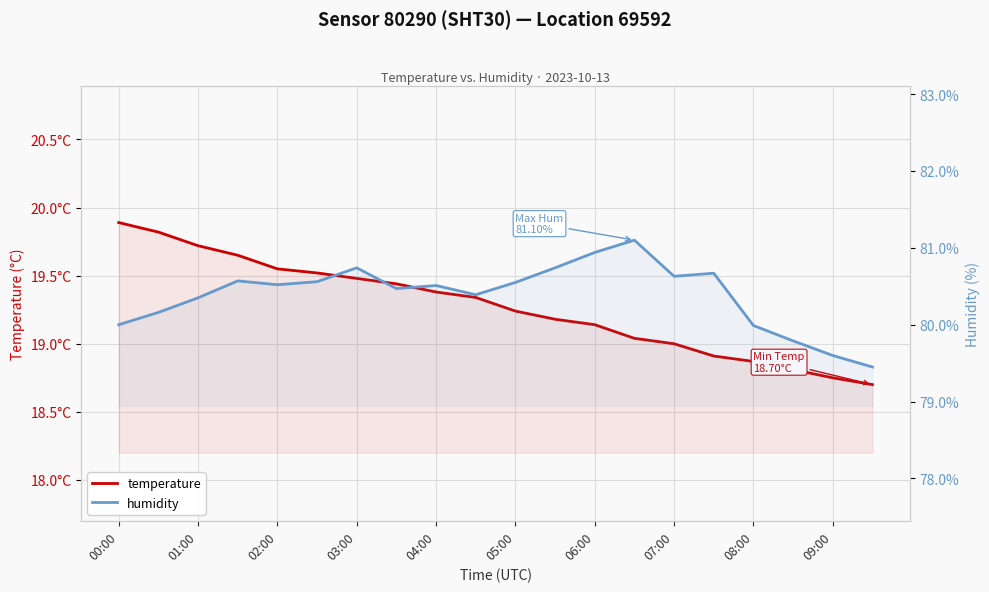

What is the difference between the humidity values at 08:00 and 07:00?

0.6